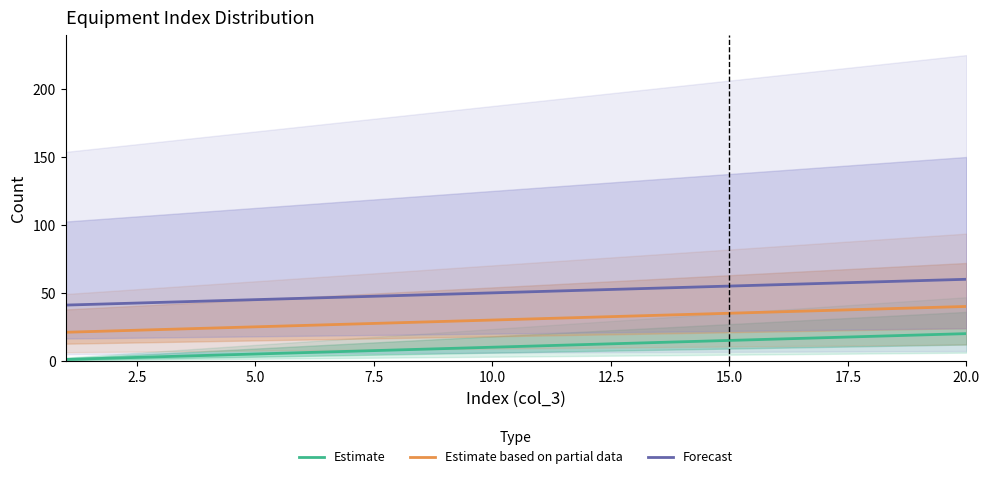

True or false: Estimate based on partial data and Forecast cross at least once.

False